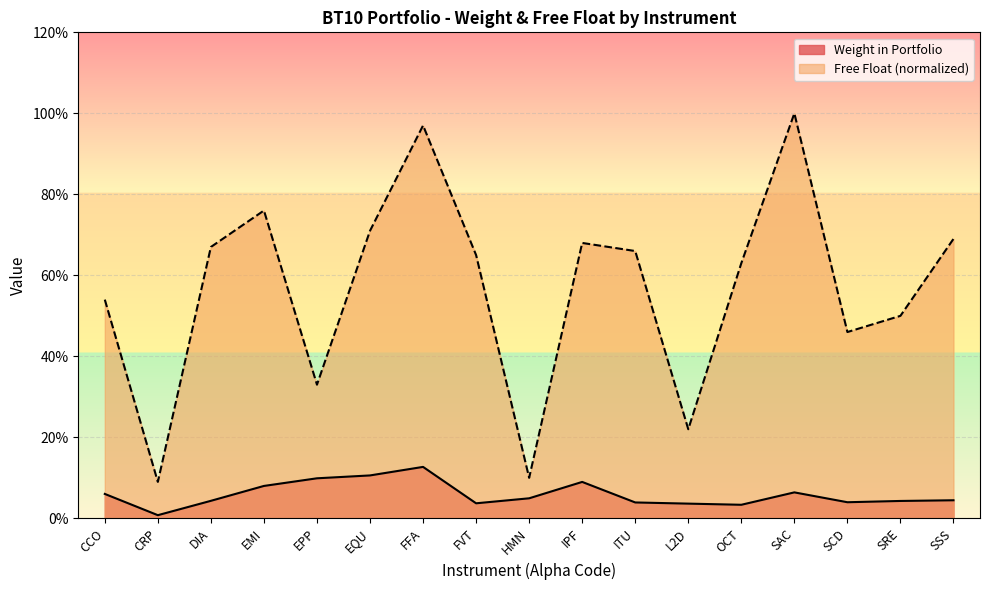

Count the number of data series in this chart.

2